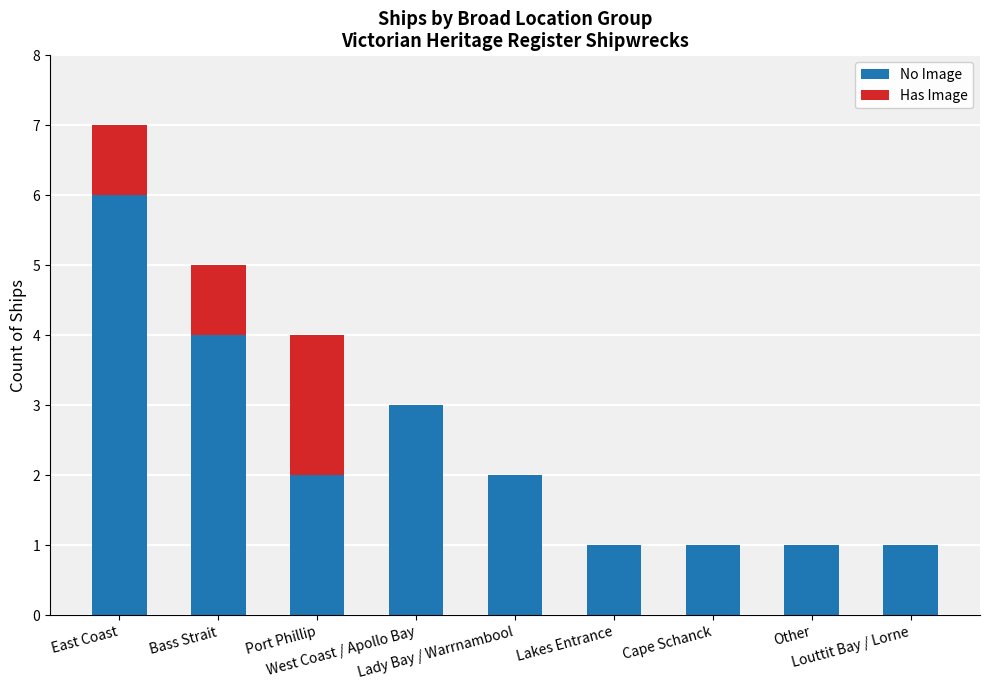

What is the highest value of the No Image series?

6